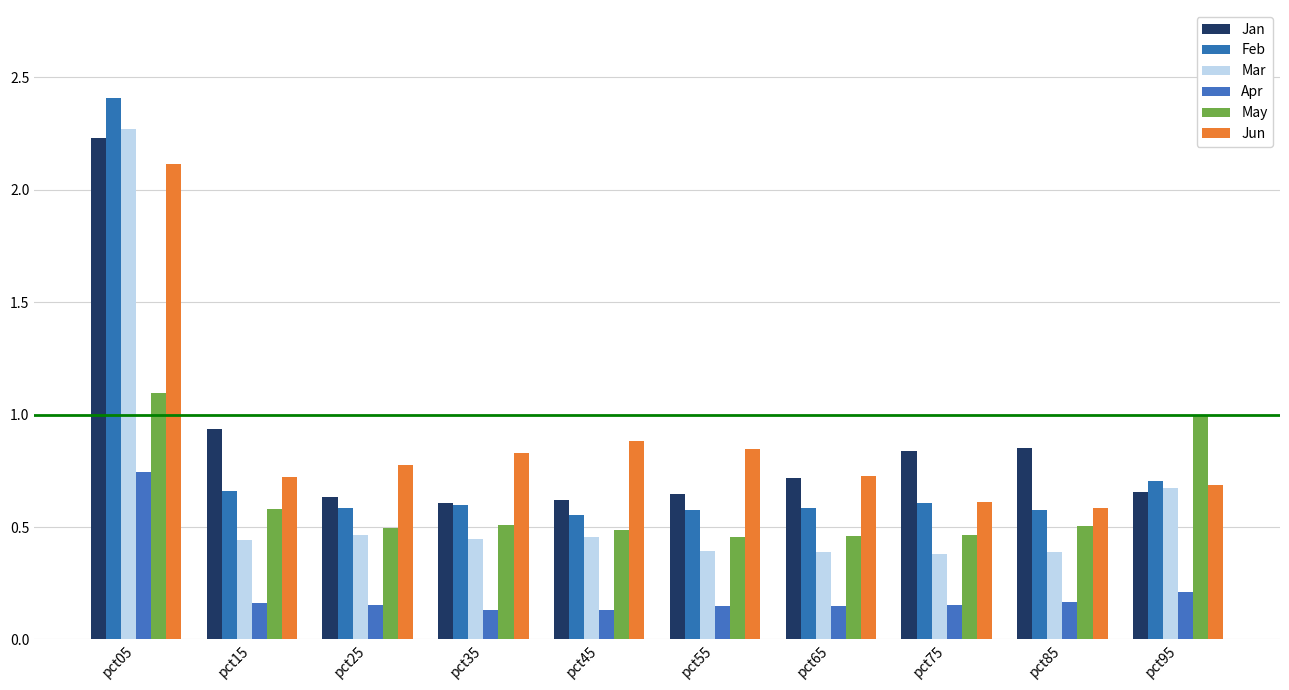

Between pct55 and pct65, which series saw the biggest shift?

Jun